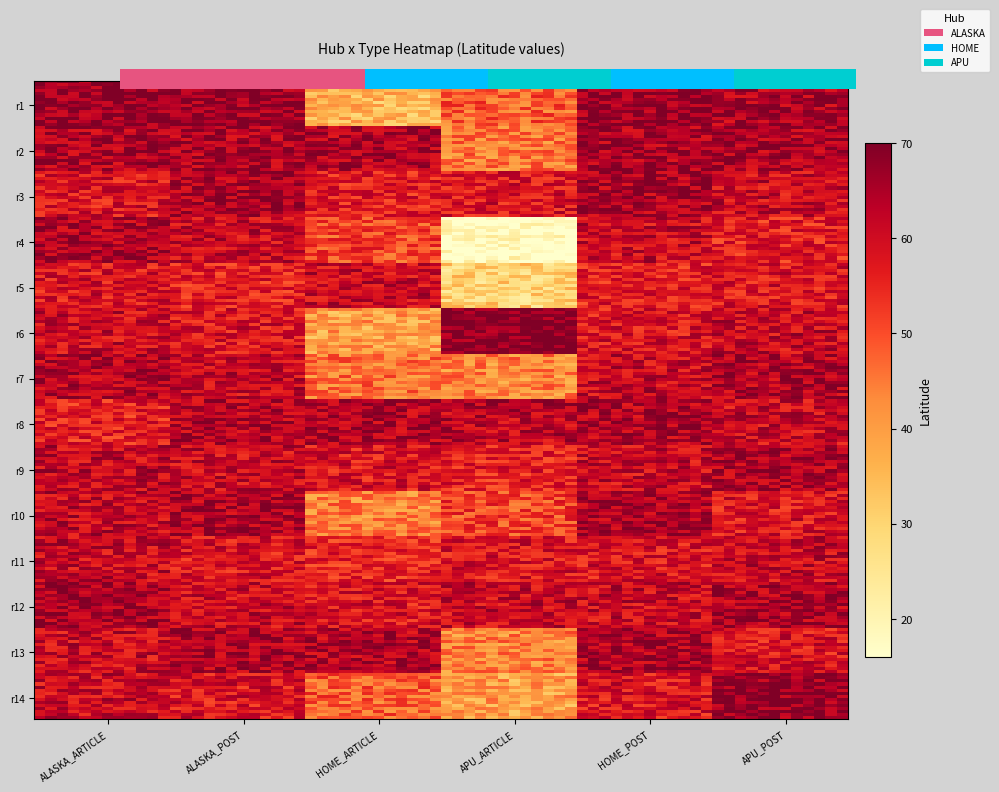

What is the sum of the APU_POST values at 13 and ALASKA_POST?

132.3